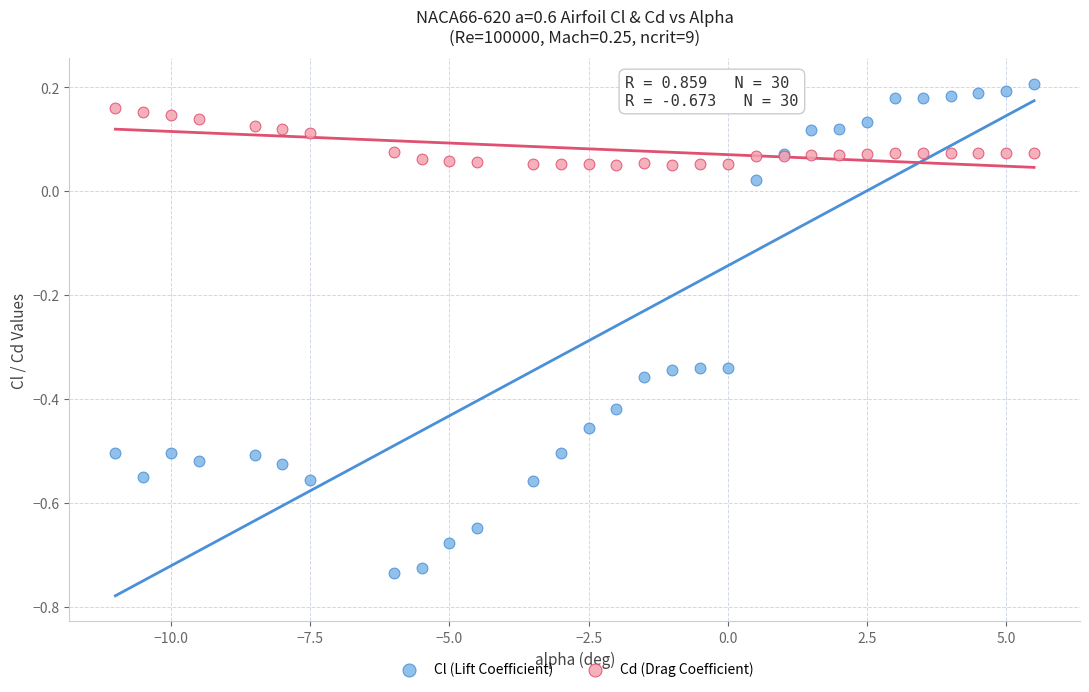

Which series has the largest Y range (max minus min)?

Cl (Lift Coefficient)